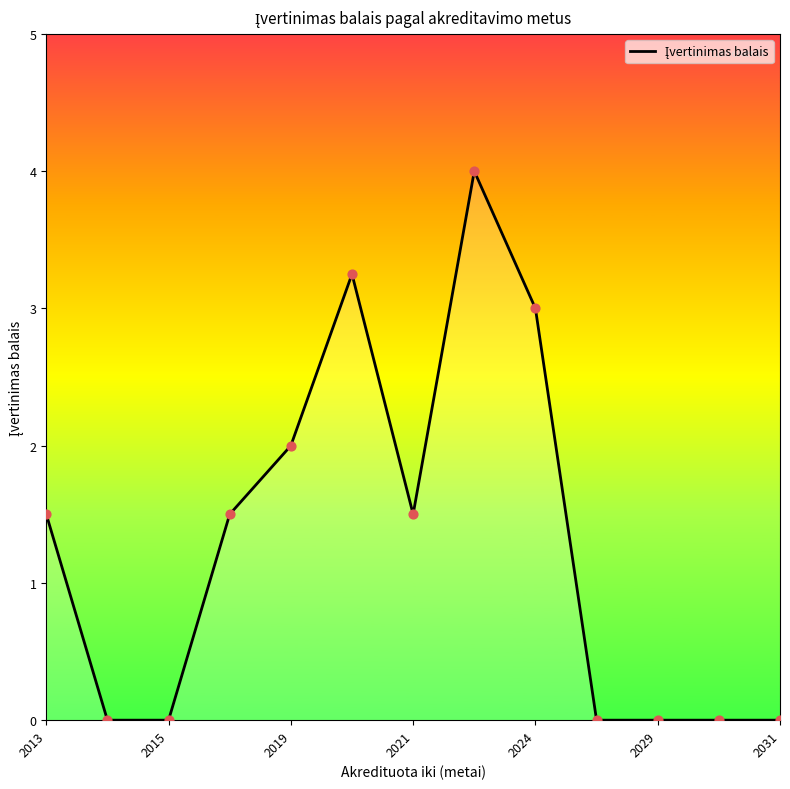

What is the maximum value shown in the chart?

4.0